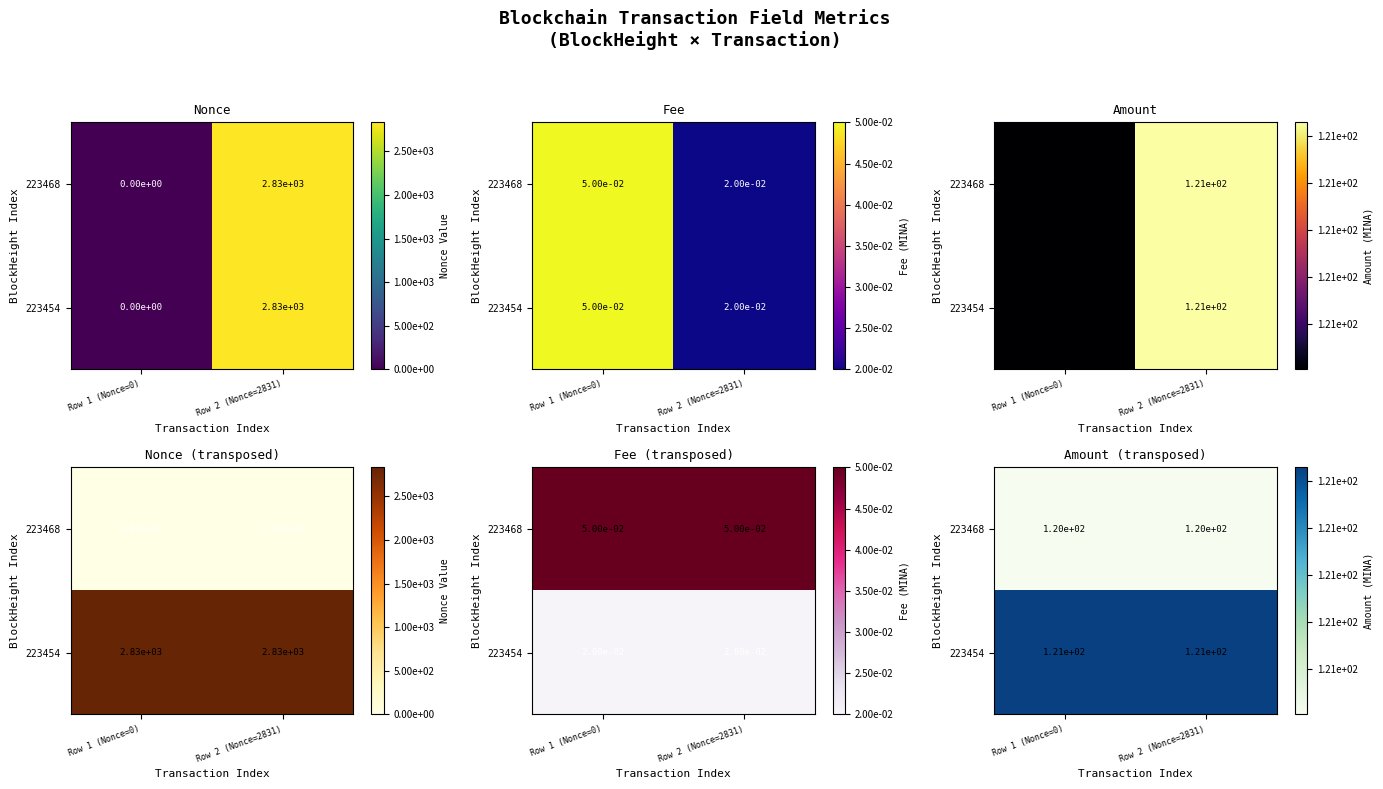

Which label corresponds to the smallest value in the chart?

Row 1 (Nonce=0)